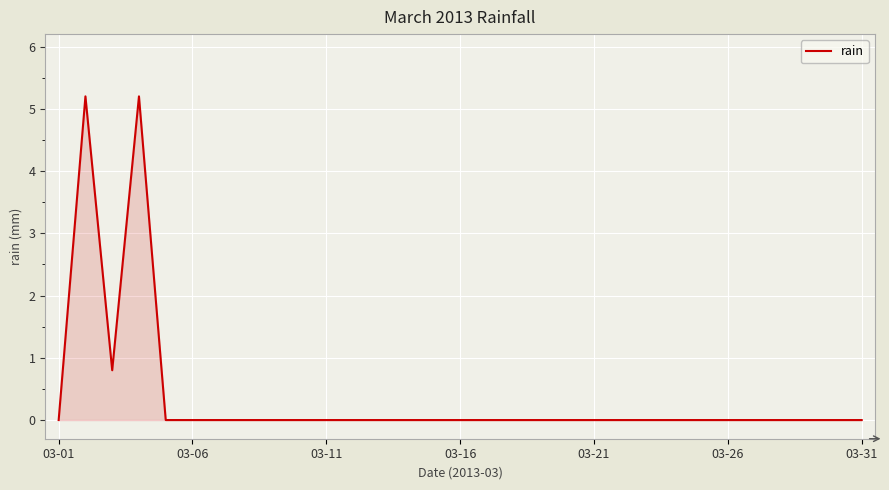

What is the greatest value displayed?

5.2